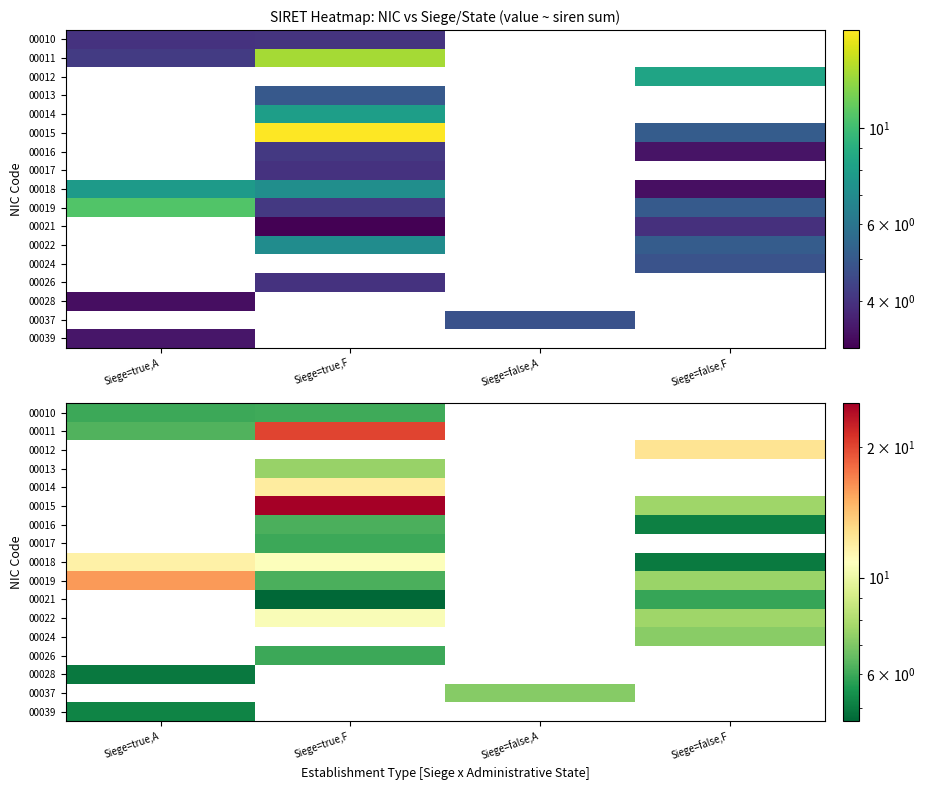

Between Siege=true,F and Siege=false,F, which series saw the biggest shift?

00015